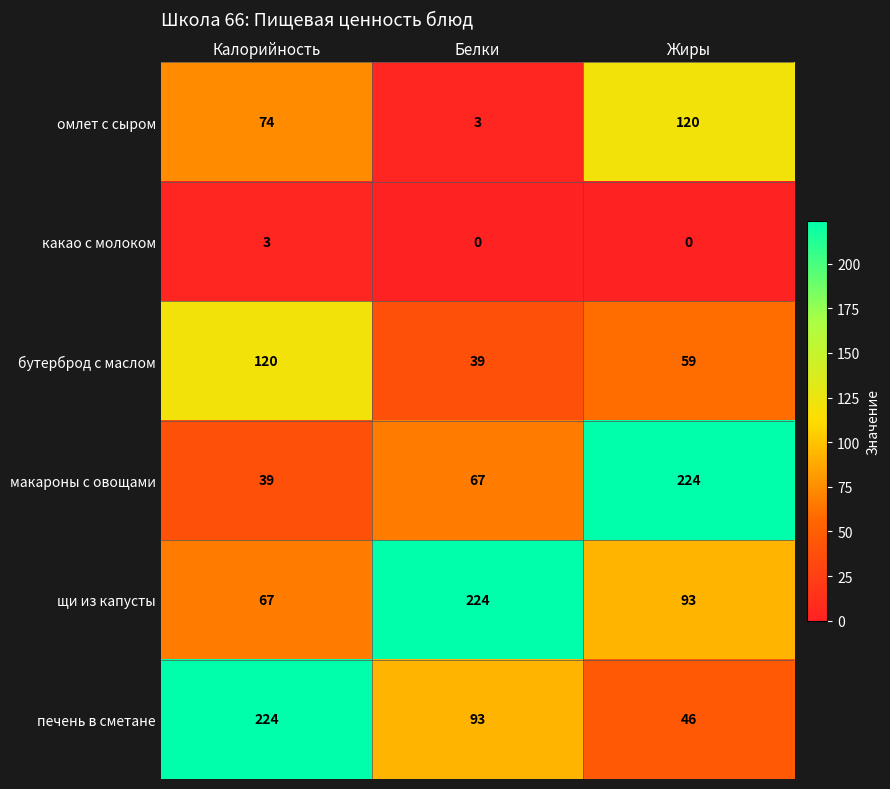

True or false: щи из капусты has a value of 103 at Белки.

False